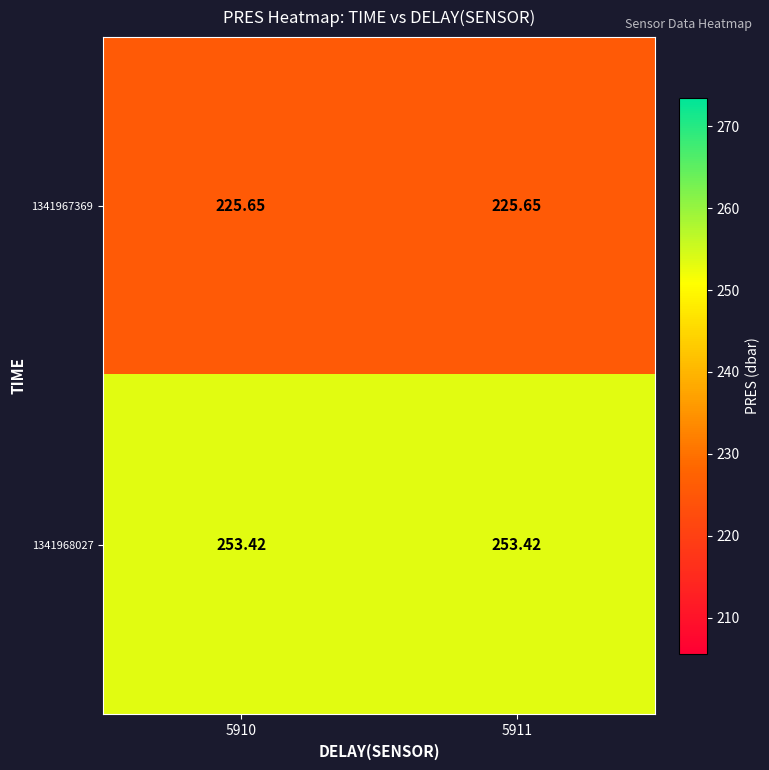

Reading left to right, transcribe all the data shown in this chart.

1341967369: 5910=225.7	5911=225.7
1341968027: 5910=253.4	5911=253.4